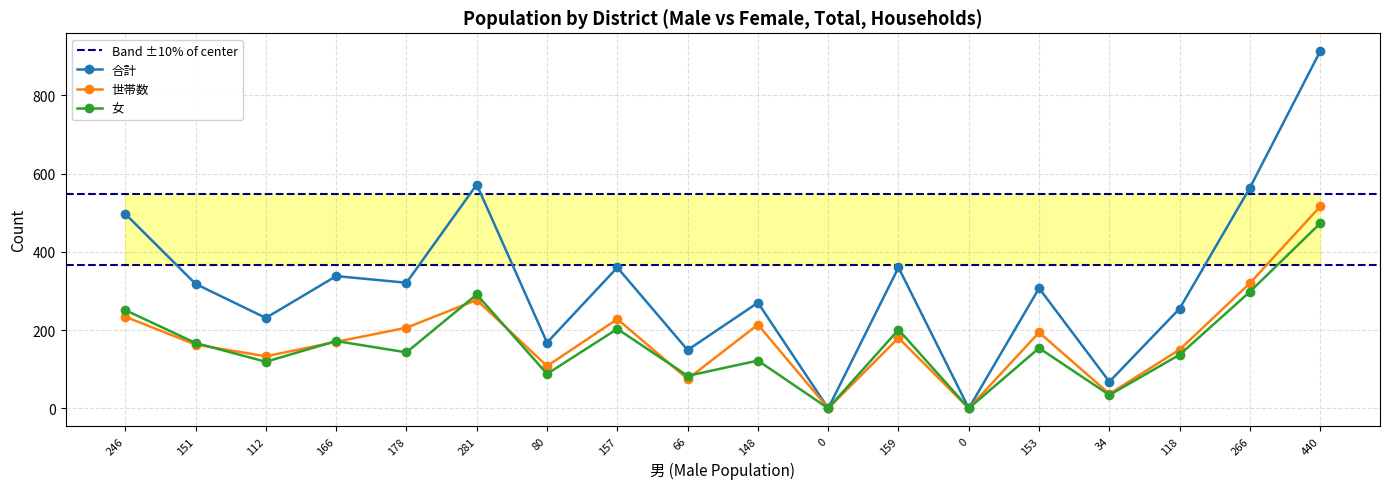

What is the highest value of the 女 series?

473